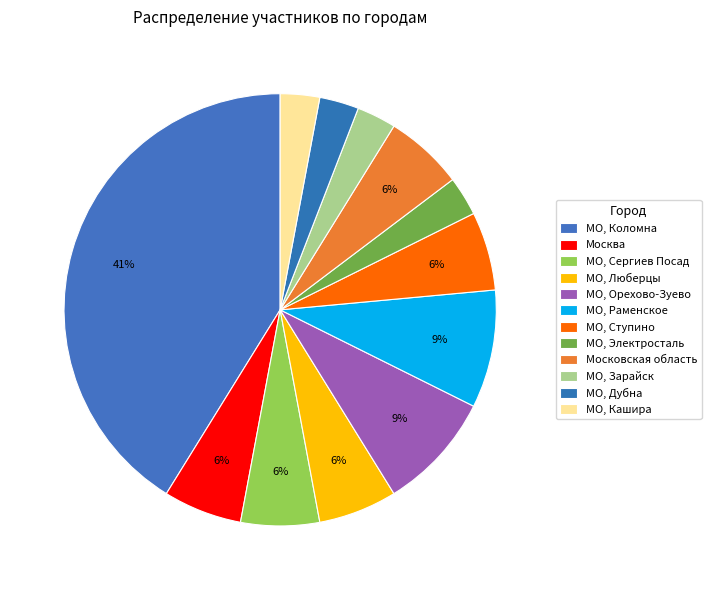

How many slices are in this pie chart?

12